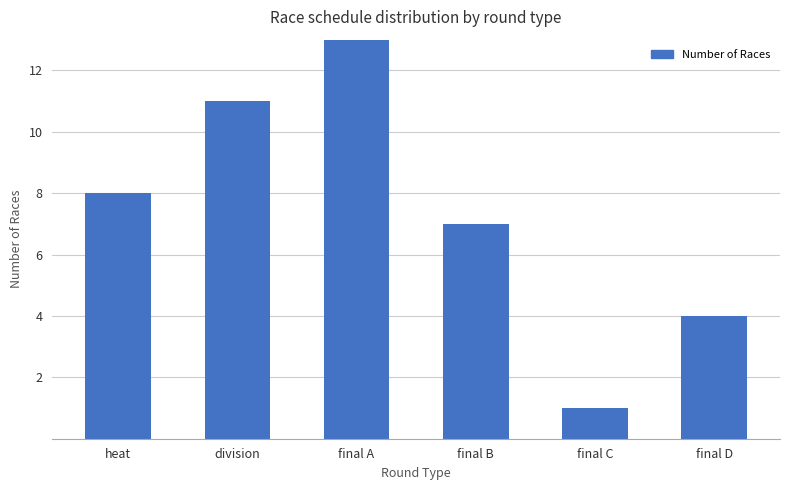

Approximately how many times larger is the value at heat compared to final C?

8.0